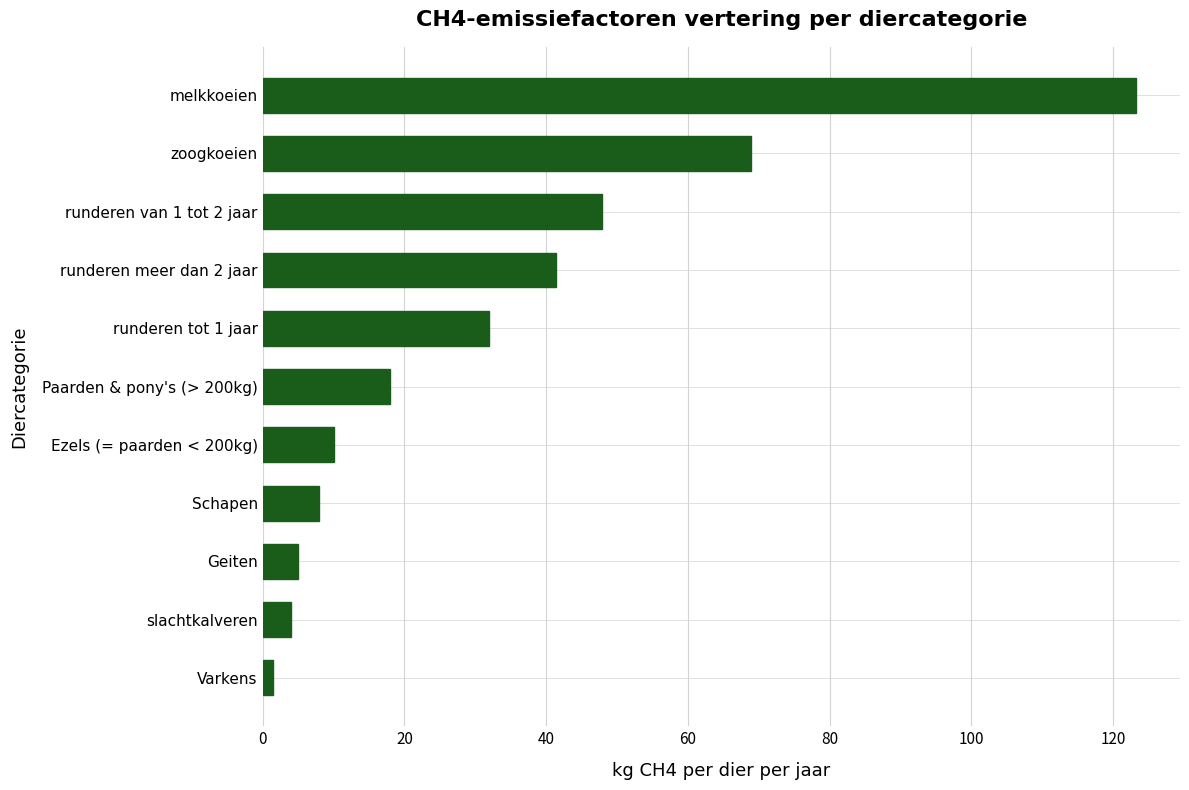

How many bars are there in total?

11